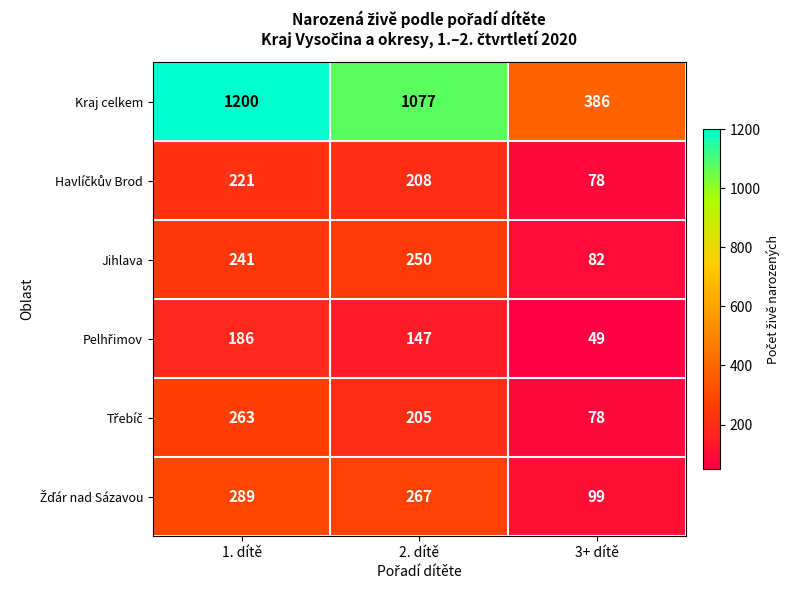

What is the difference between the highest and lowest values at 2. dítě?

930